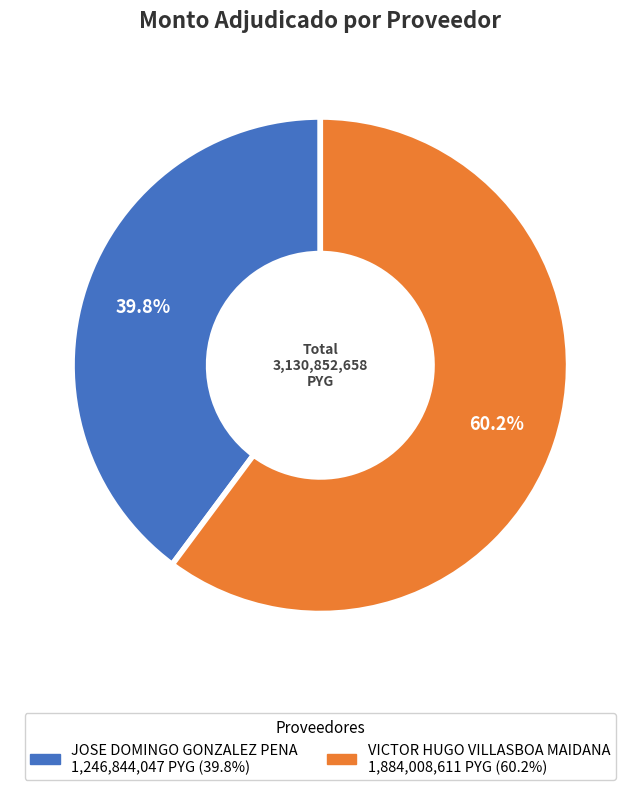

Which has a higher value, VICTOR HUGO VILLASBOA MAIDANA or JOSE DOMINGO GONZALEZ PENA?

VICTOR HUGO VILLASBOA MAIDANA